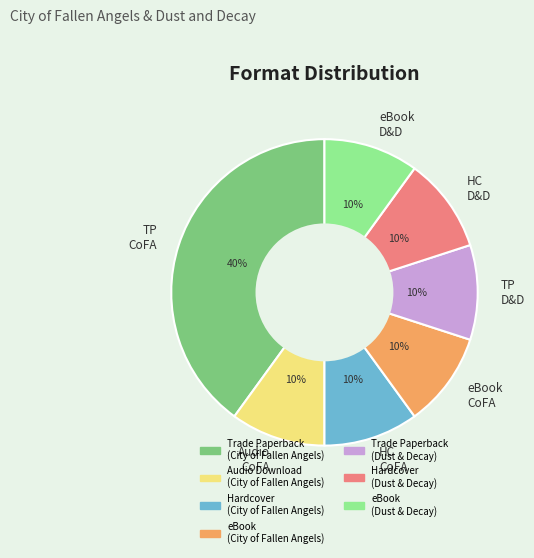

What is the largest slice in the pie chart?

TP CoFA